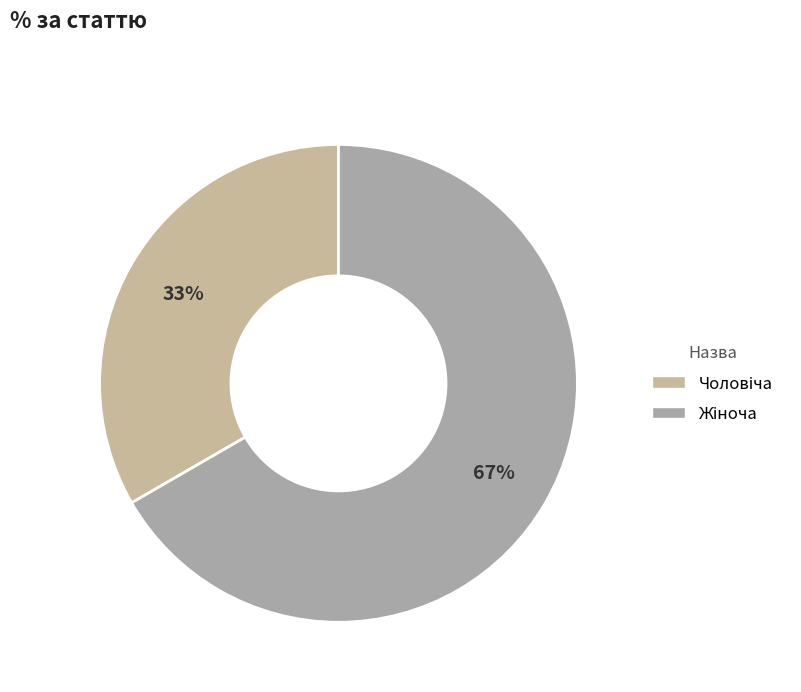

To the nearest percent, what portion does Жіноча represent?

67%